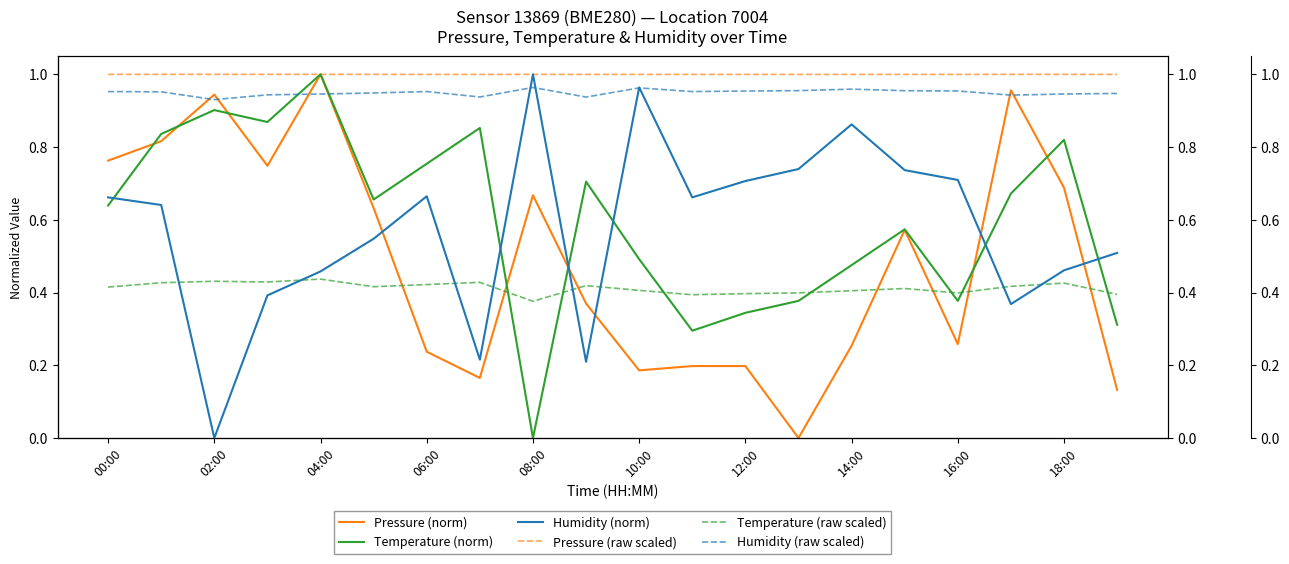

The Pressure (norm) series shows 1.2 at 00:00. True or false?

False